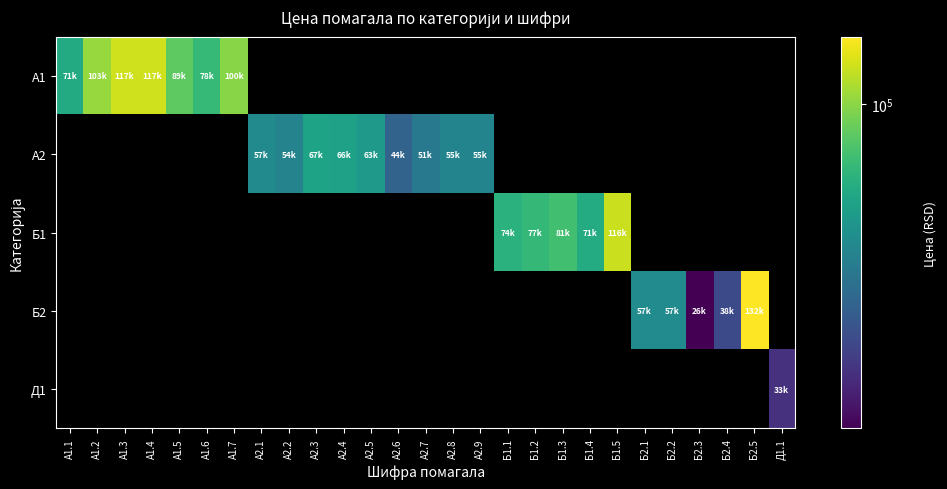

At how many categories does at least one series exceed 17901?

27